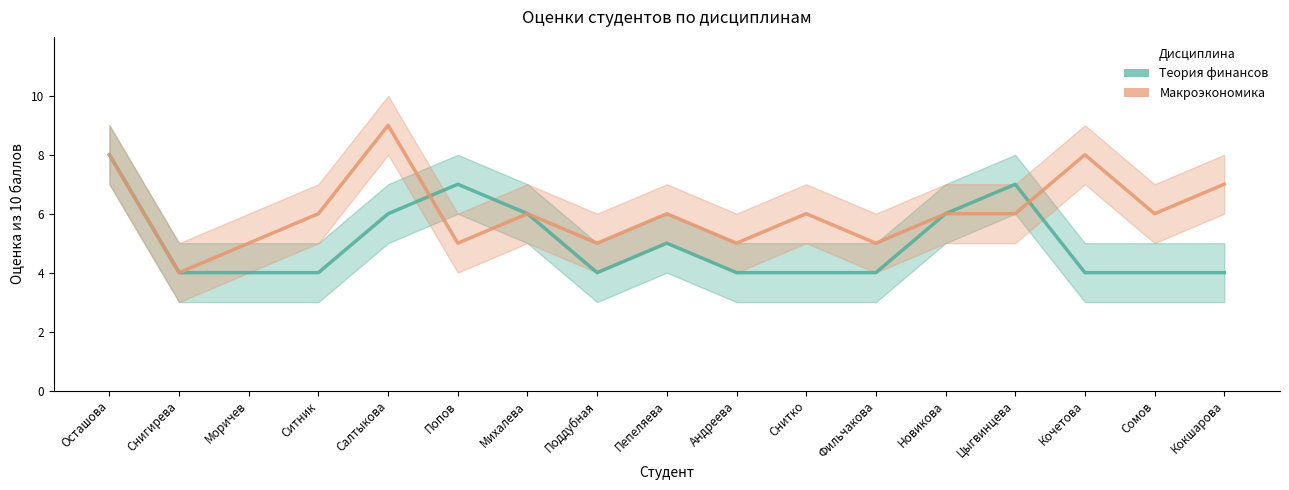

List the series in order of their overall mean, highest first.

Макроэкономика, Теория финансов